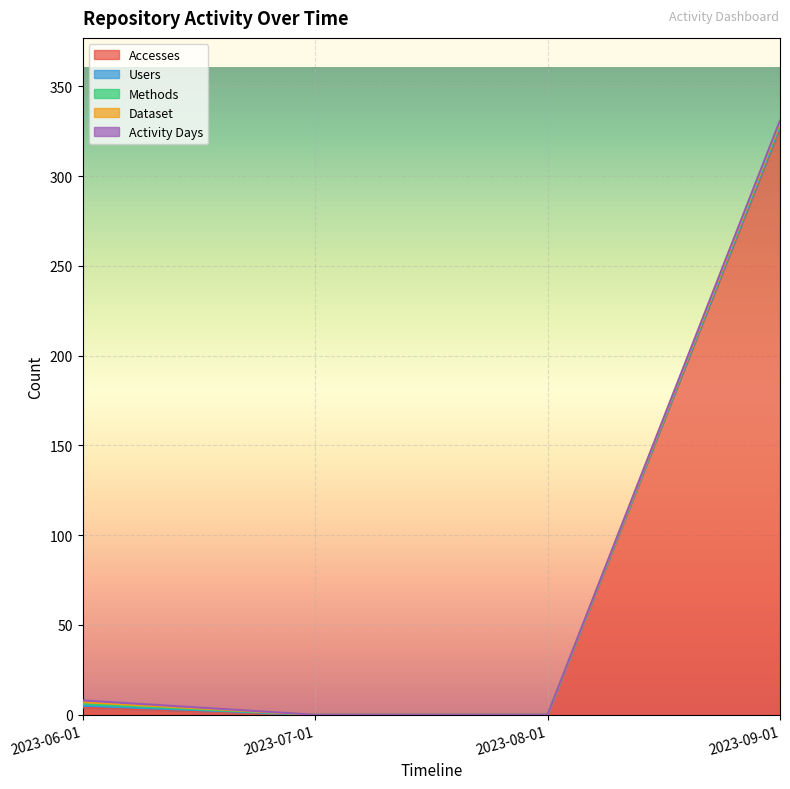

Is it true that Accesses equals 0 at 2023-07-01?

True